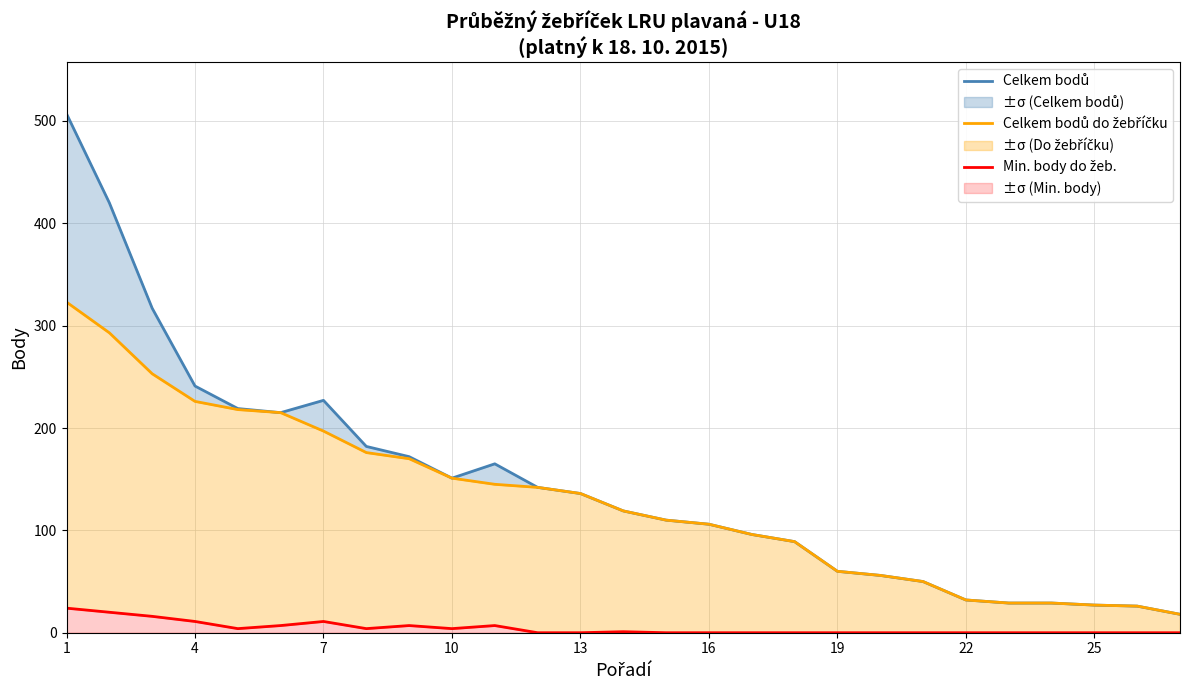

How many data points does each series have?

27